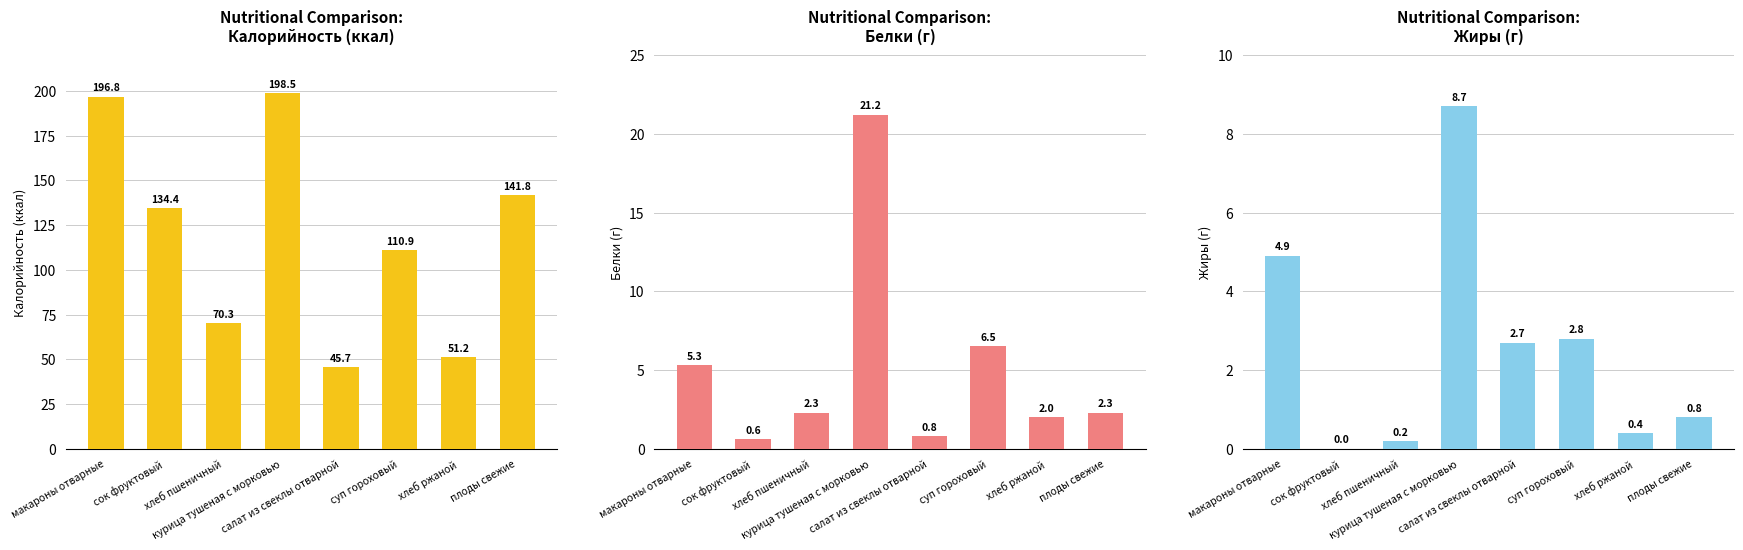

How many series are shown in this chart?

3